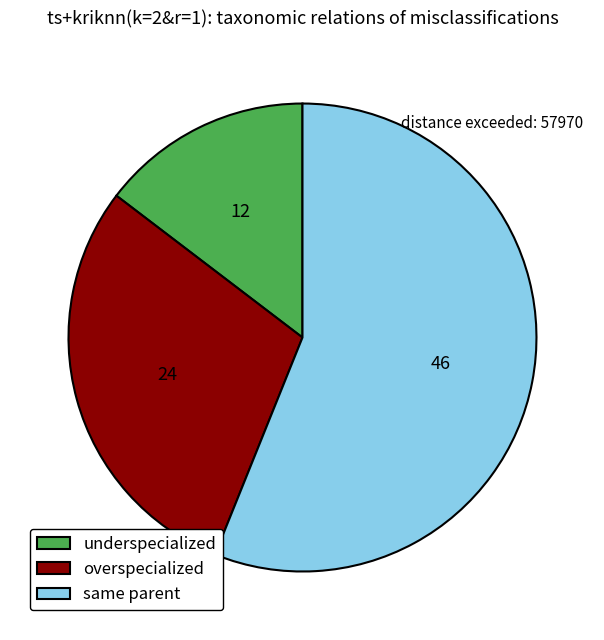

Is the sum of underspecialized and overspecialized greater than half?

No